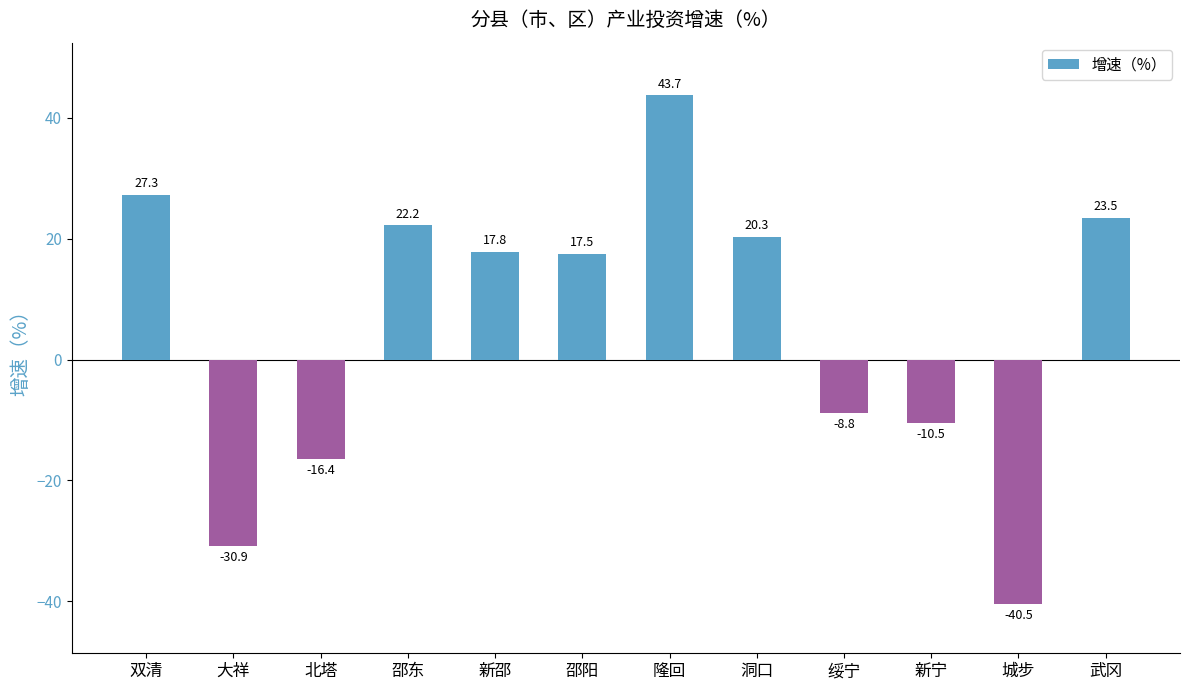

Reading left to right, what are all the values shown in this chart?

27.3	-30.9	-16.4	22.2	17.8	17.5	43.7	20.3	-8.8	-10.5	-40.5	23.5